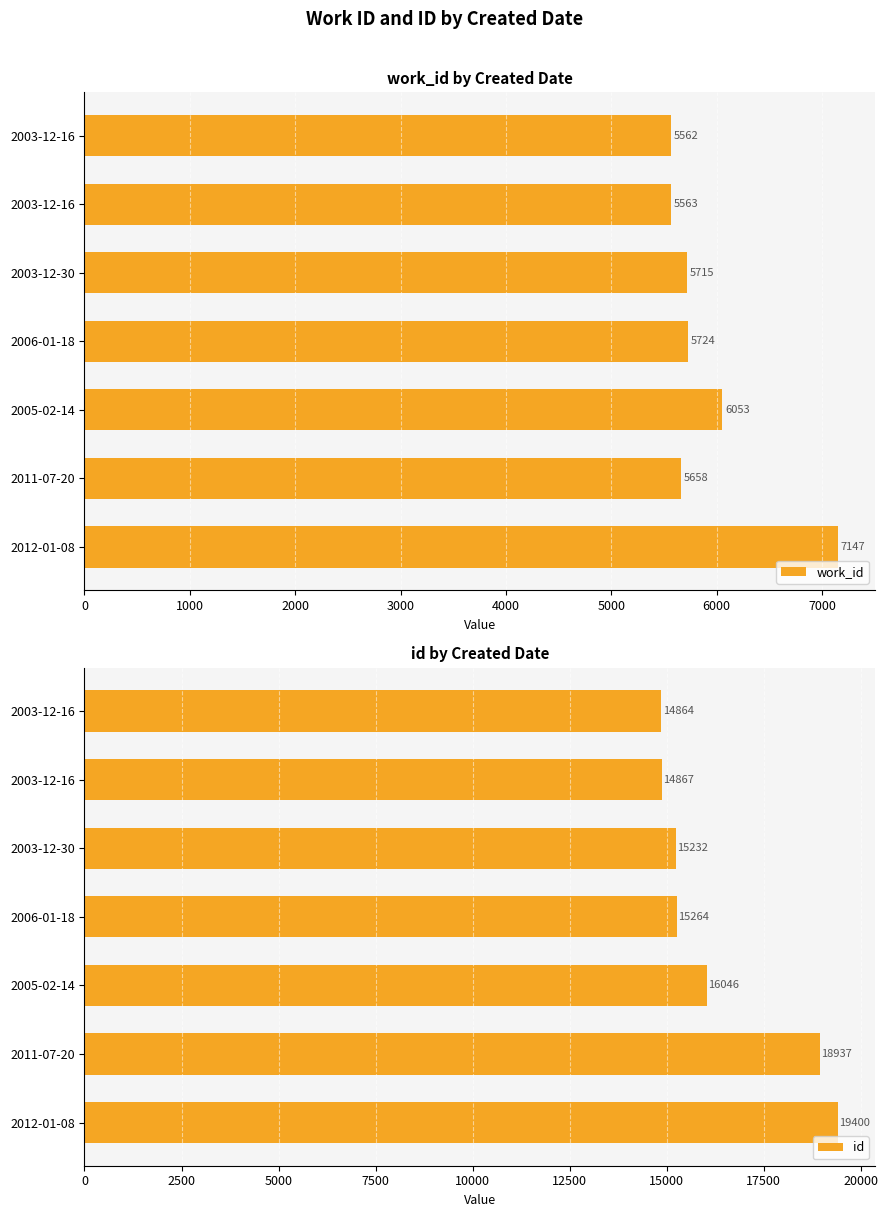

The id series shows 12153 at 2012-01-08. True or false?

False